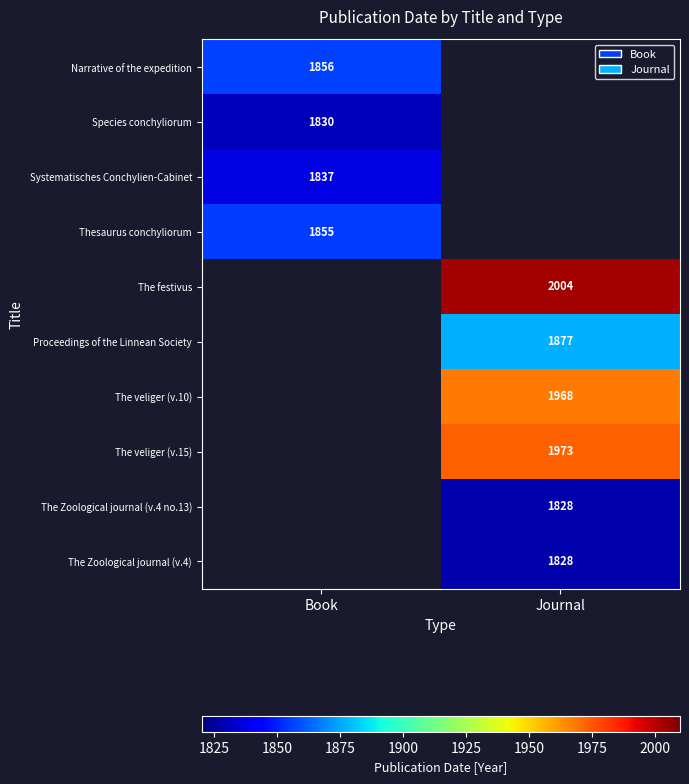

Which category has the highest value across all series?

Journal